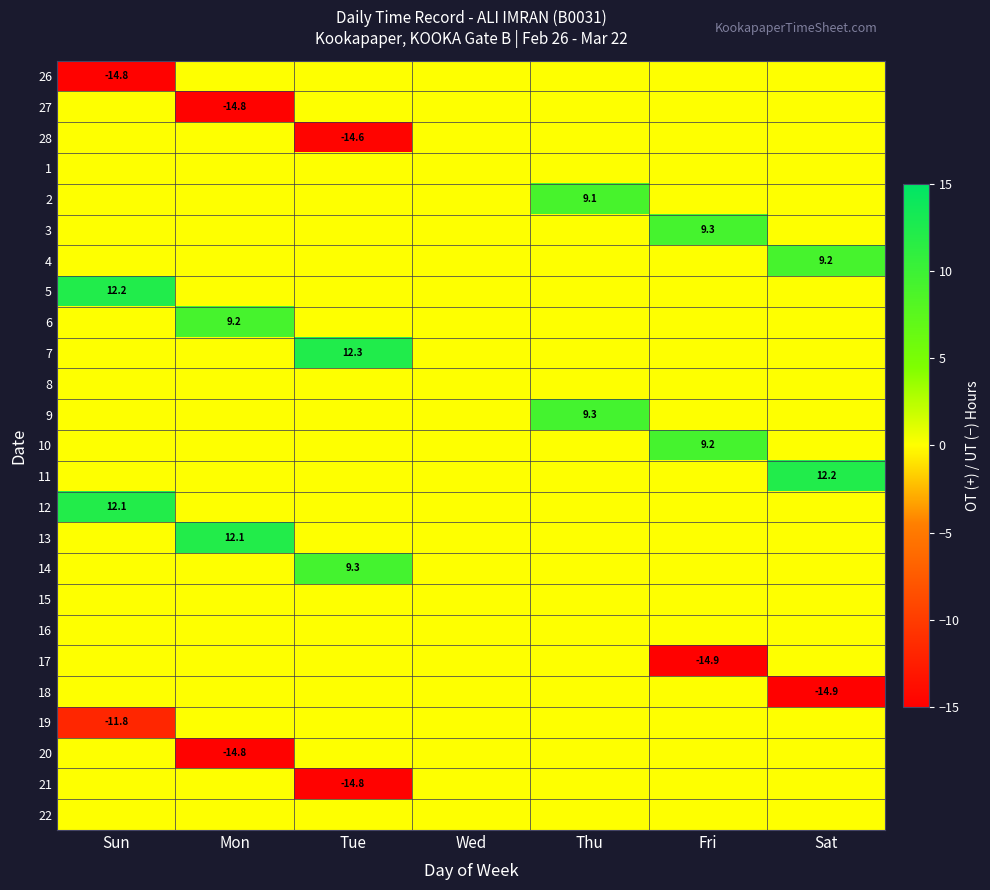

True or false: 28 has a value of -14.6 at Tue.

True